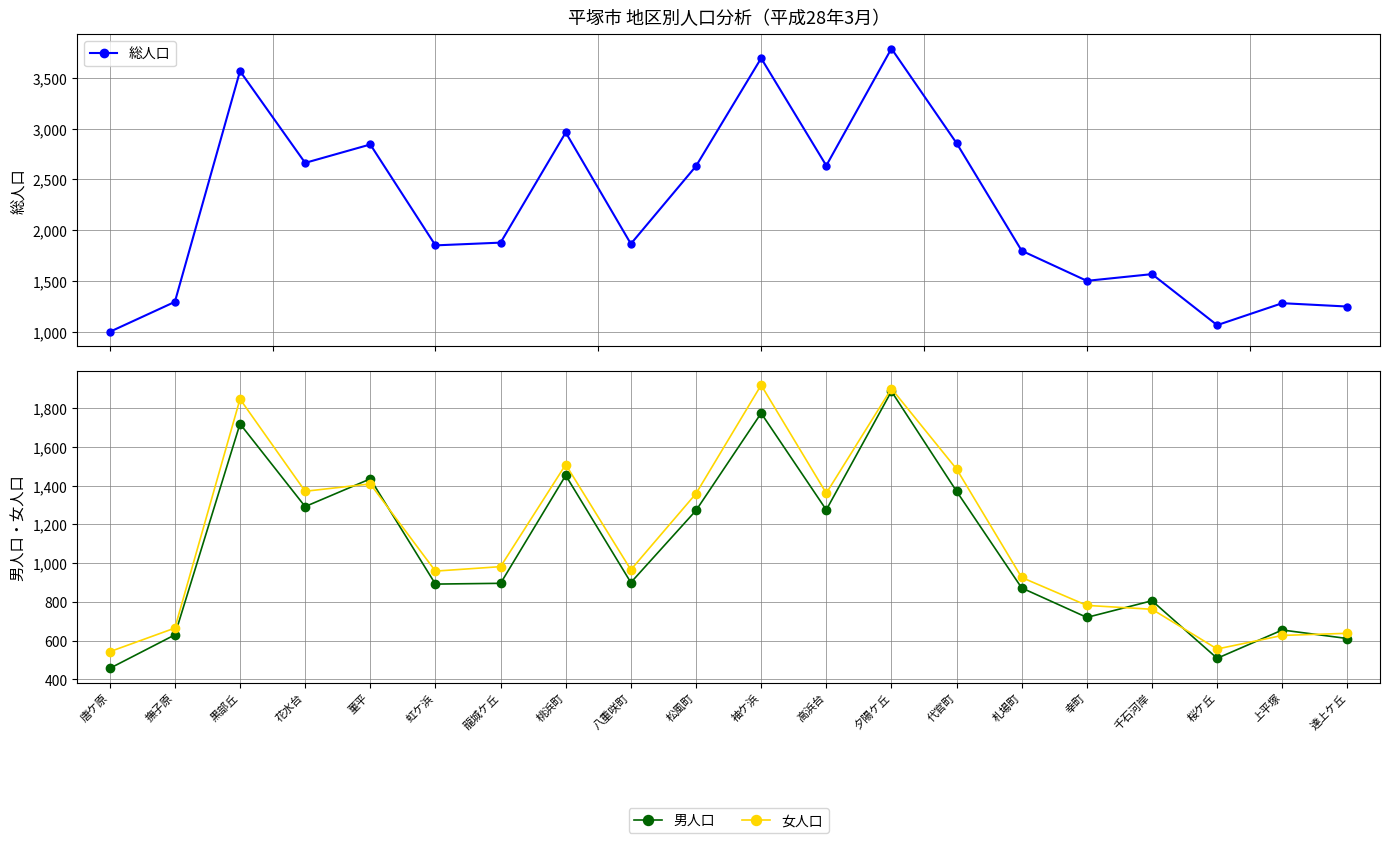

In 総人口, how many points are lower than both neighbors (excluding endpoints)?

6